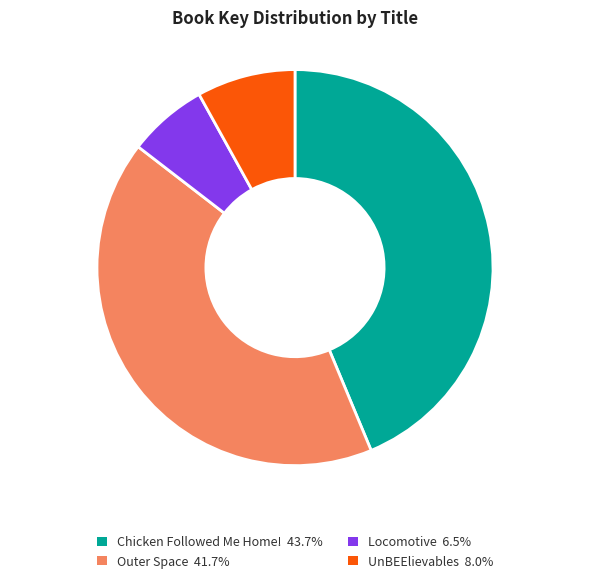

How many segments does this pie chart have?

4